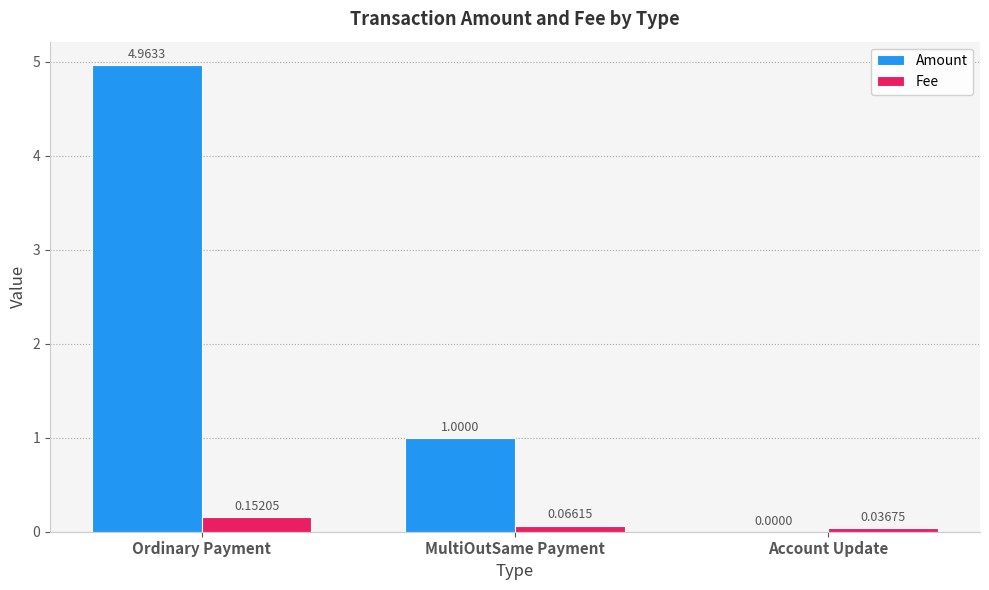

Between Ordinary Payment and Account Update, which series saw the biggest shift?

Amount